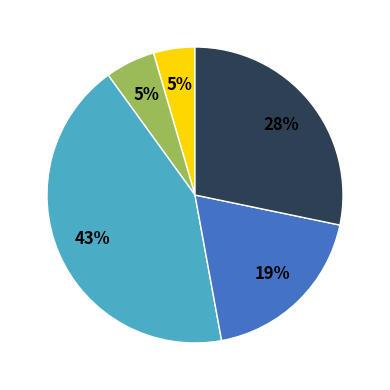

To the nearest percent, what is the difference between the largest and smallest slice percentages?

38%